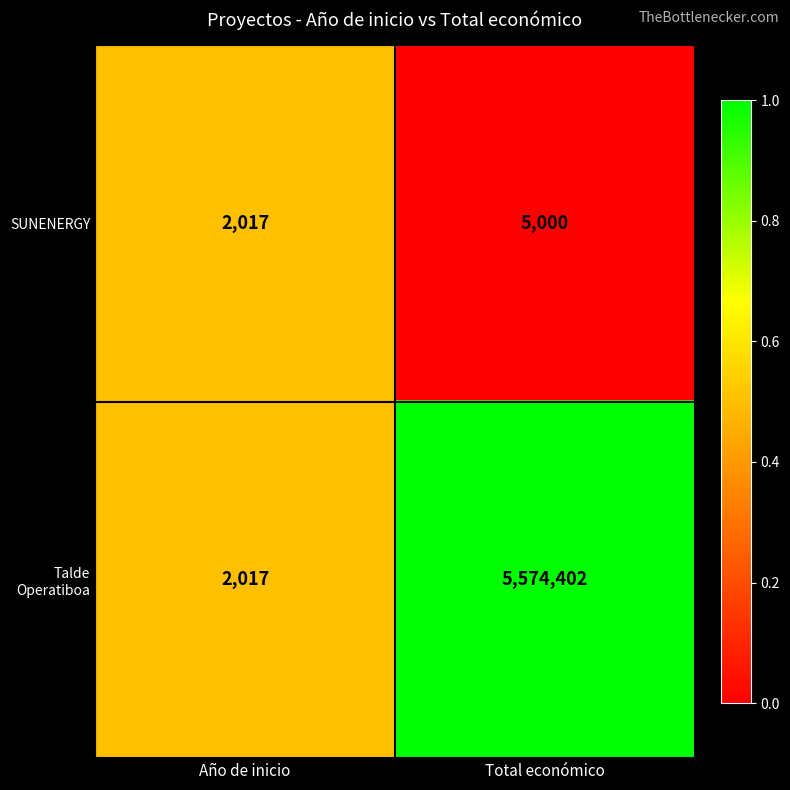

Which label corresponds to the largest value in the chart?

Total económico